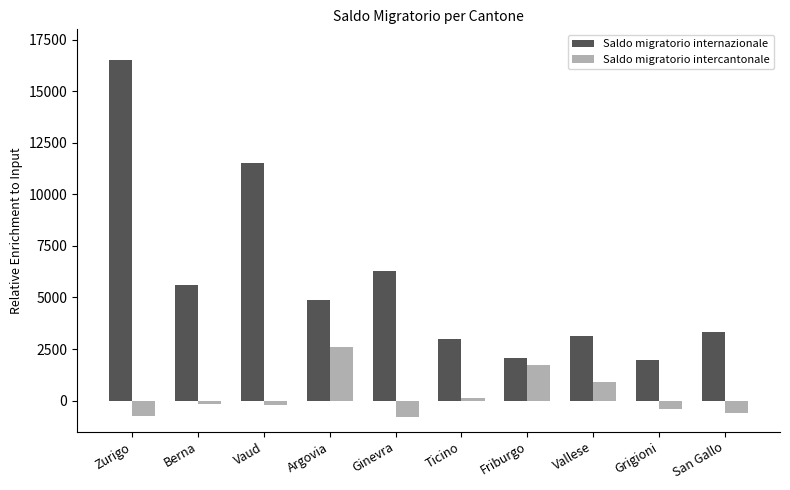

Which series has the largest range (max minus min)?

Saldo migratorio internazionale